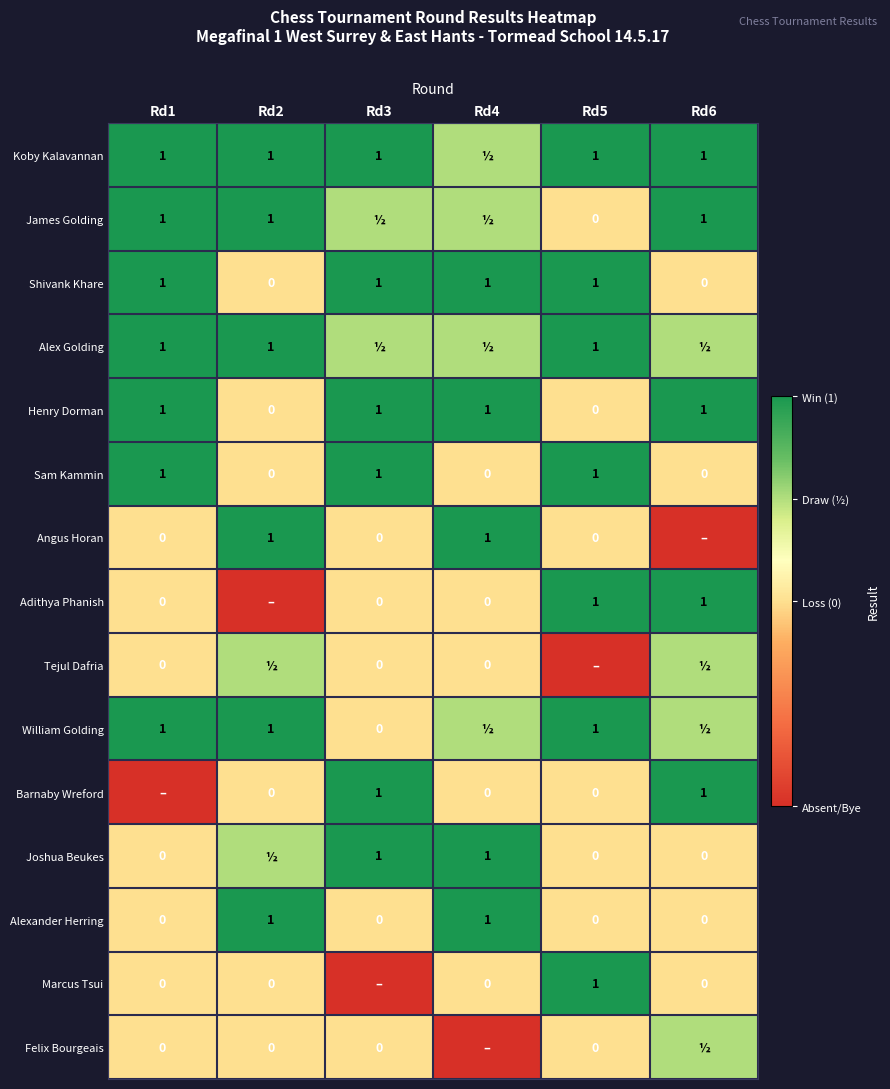

Which has a higher value, Rd2 or Rd5?

Rd2